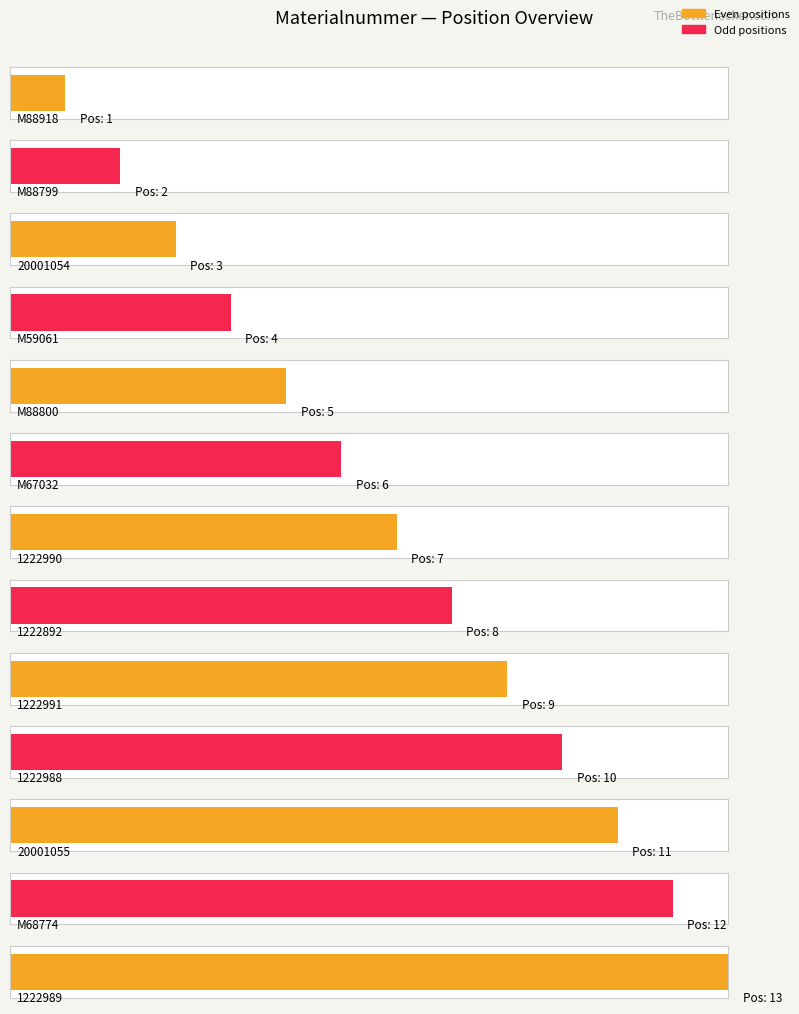

Reading right to left, list all the values displayed in this chart.

1222989=13	M68774=12	20001055=11	1222988=10	1222991=9	1222892=8	1222990=7	M67032=6	M88800=5	M59061=4	20001054=3	M88799=2	M88918=1